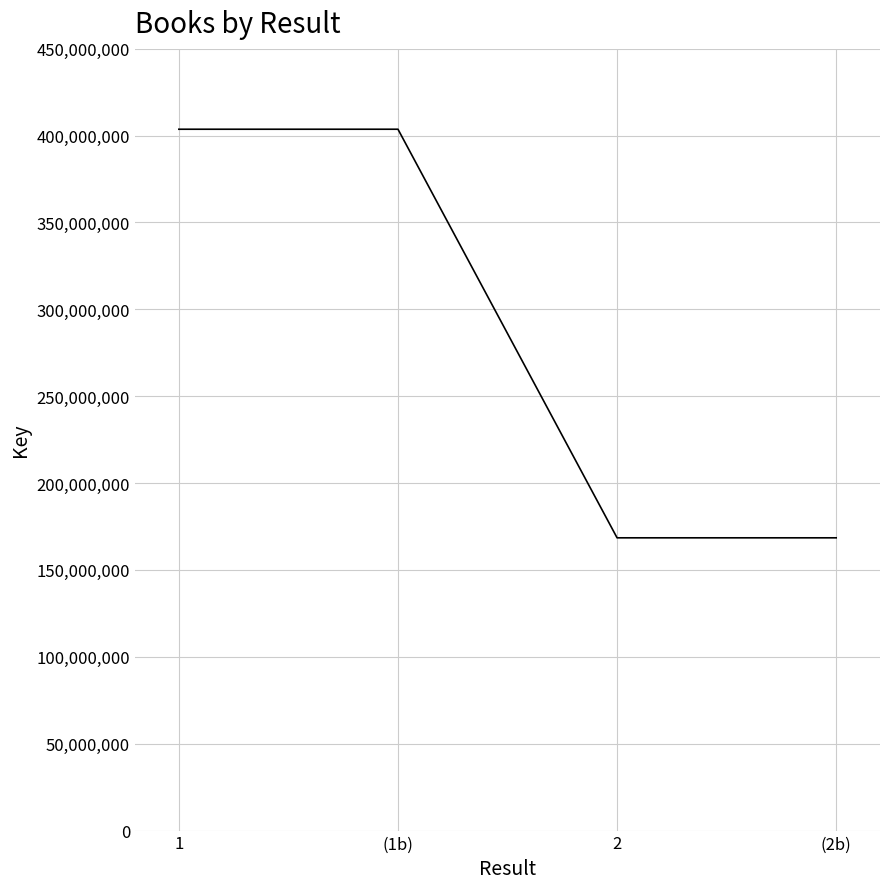

What is the smallest value displayed?

168488454